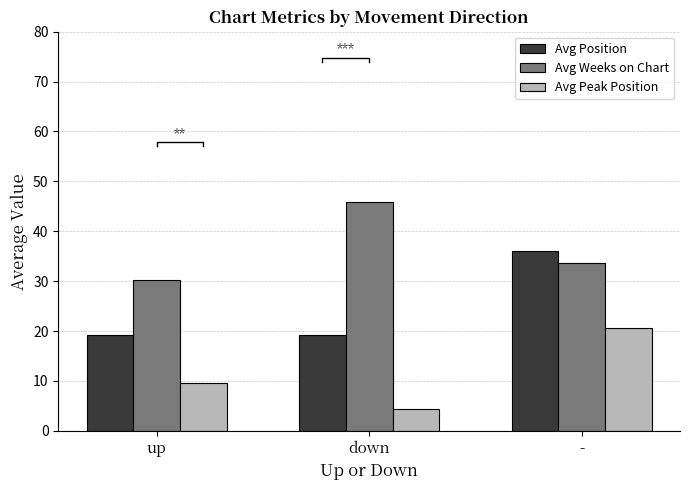

What is the difference between the maximum and minimum values in the Avg Weeks on Chart series?

15.8